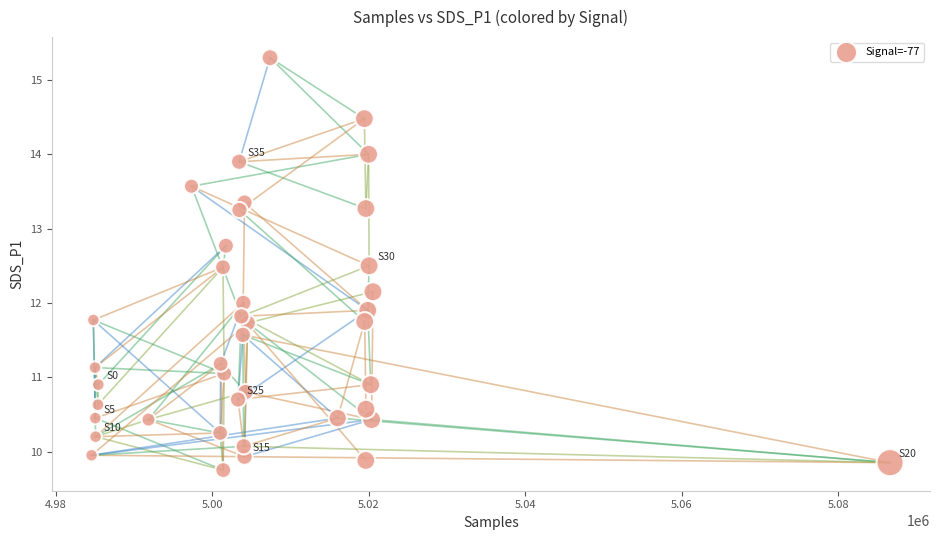

What is the range of X values (max minus min)?

102069.0